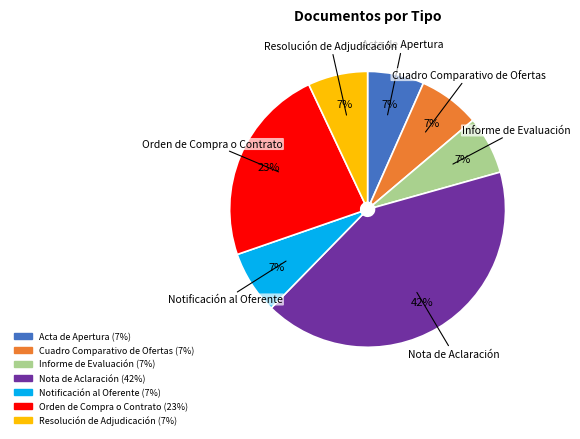

Is there a majority slice in this chart?

No